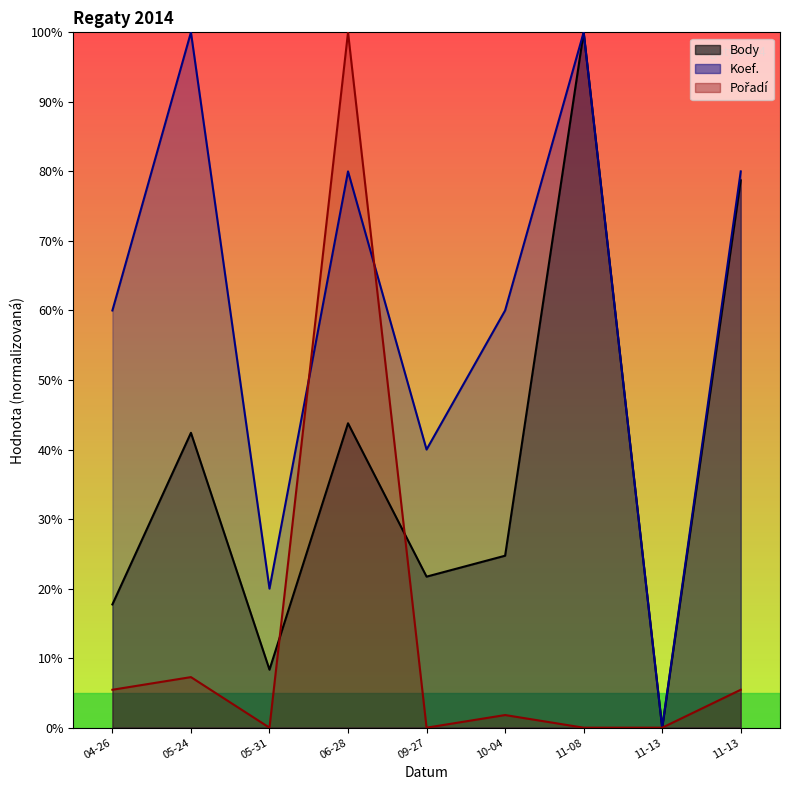

In Body, how many points are lower than both neighbors (excluding endpoints)?

3